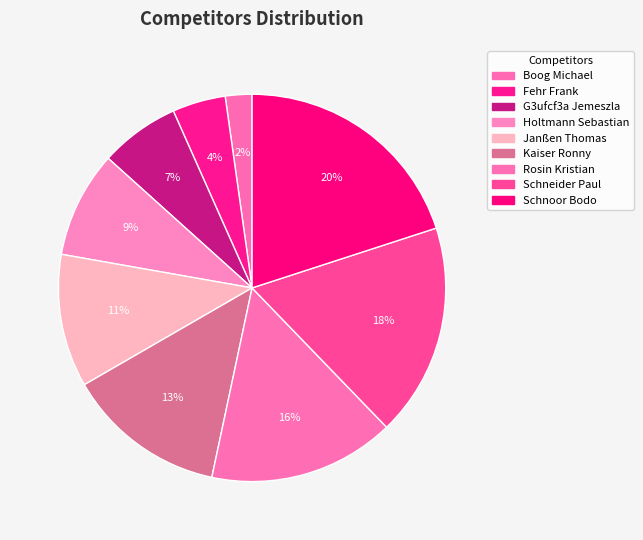

To the nearest percent, what is the combined percentage of Kaiser Ronny and Schneider Paul?

31%